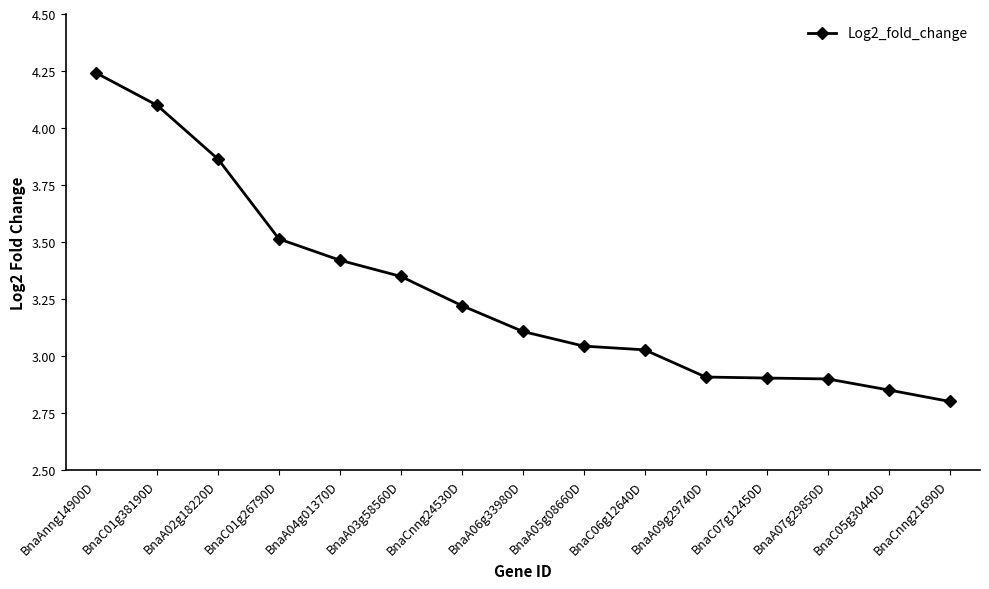

What is the difference between the second highest and minimum values?

1.3